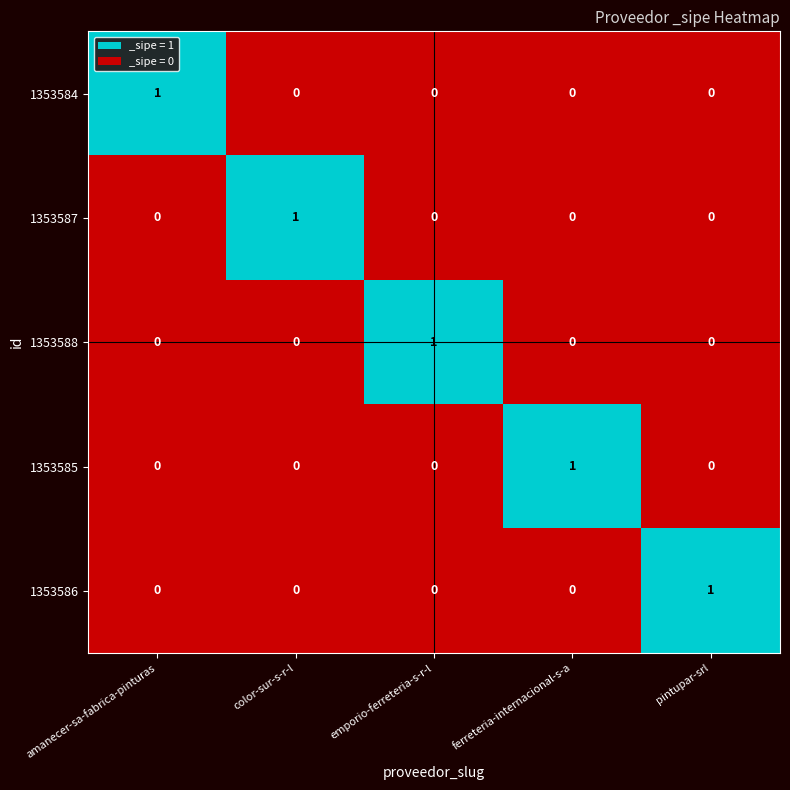

True or false: 1353588 has a value of 0 at amanecer-sa-fabrica-pinturas.

True